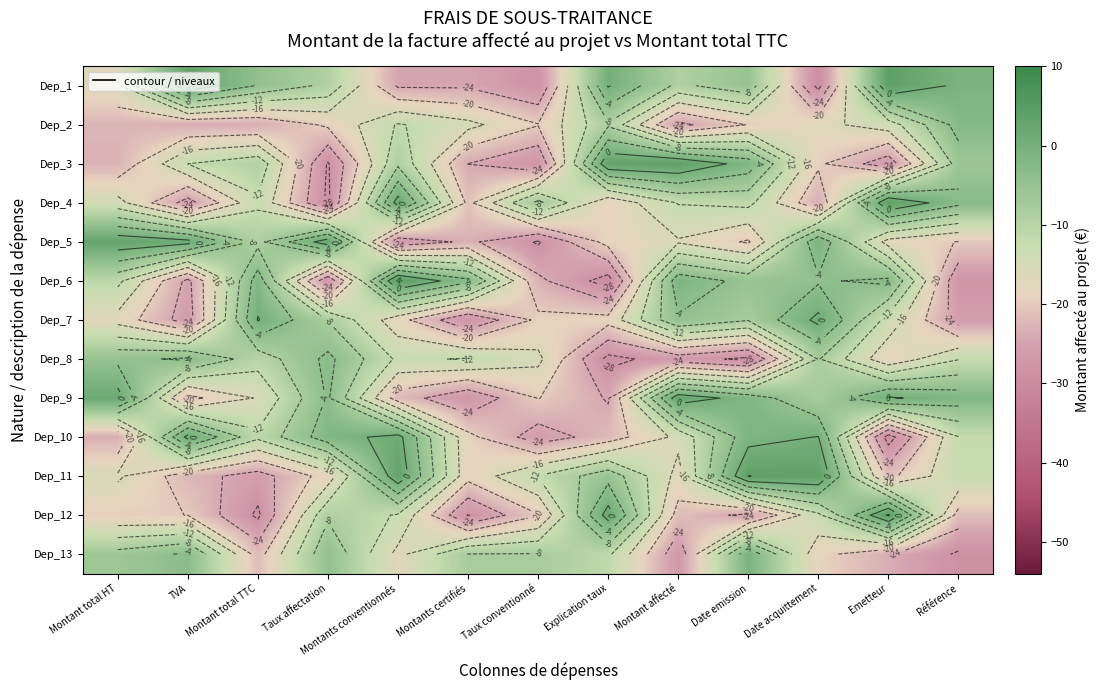

Where does the Dep_13 series first go above -11?

Montant total HT